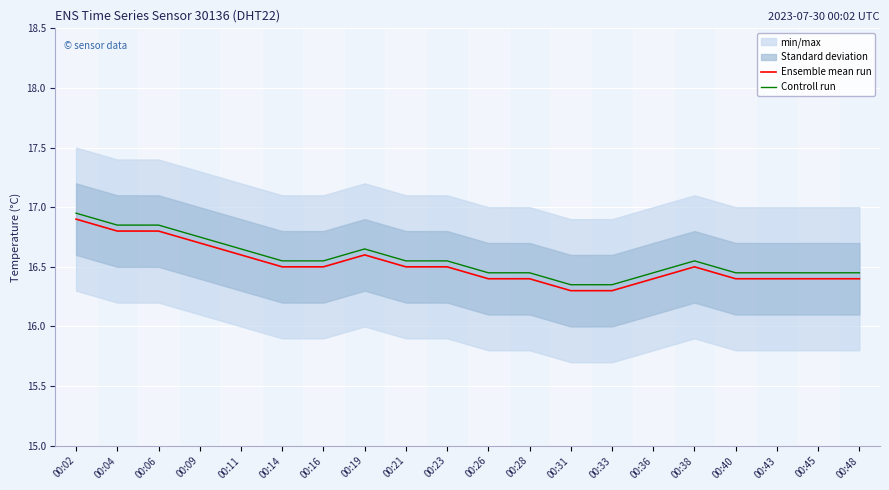

How many data points does each series have?

20